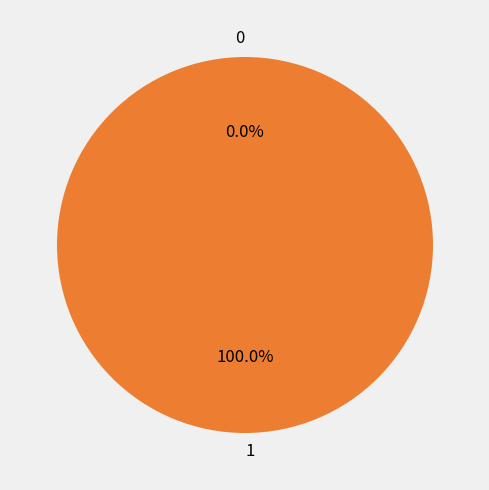

To the nearest percent, what is the combined percentage of 0 and 1?

100%